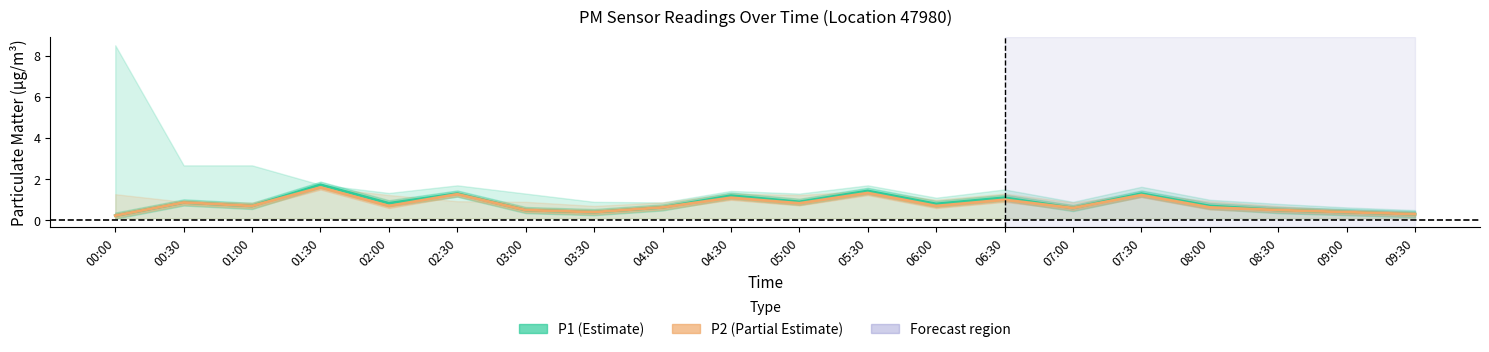

What is the label of the 16th point from the right?

02:00